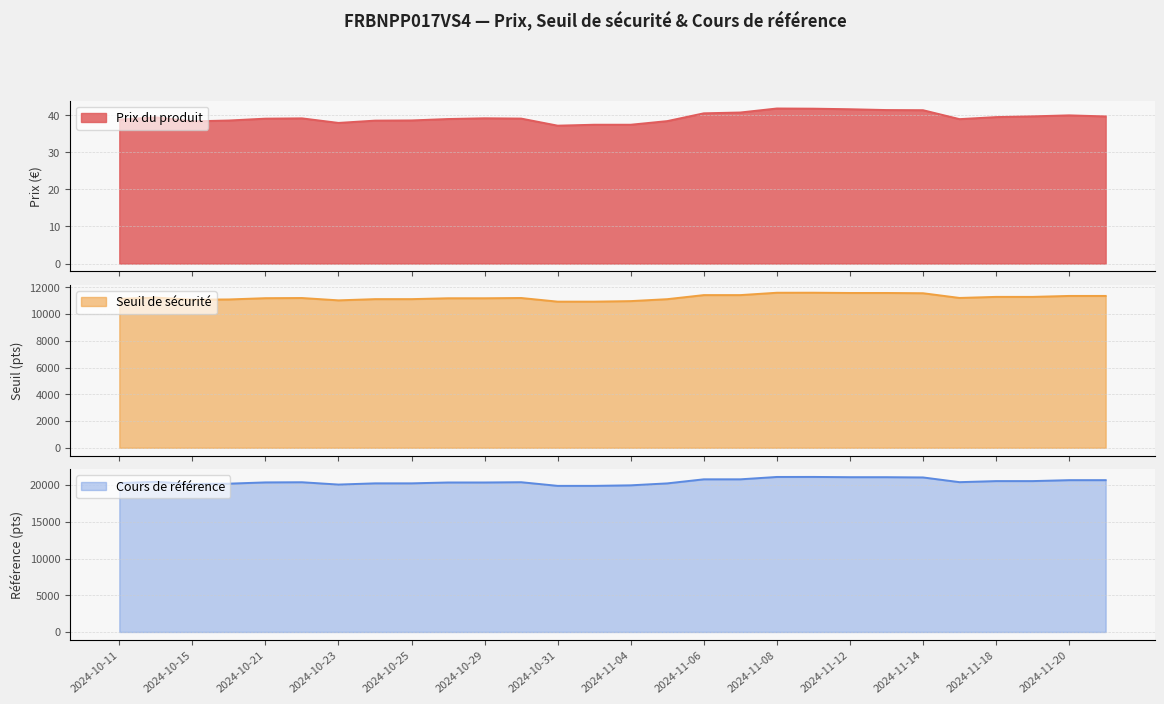

What is the highest value of the Prix du produit series?

41.8